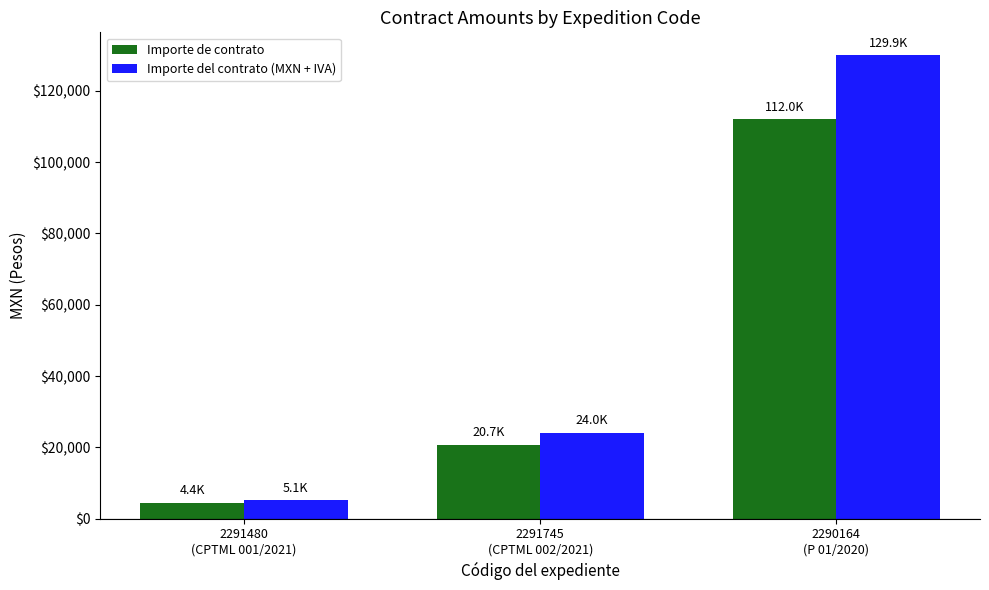

What is the label of the 1st bar from the right?

2290164
(P 01/2020)